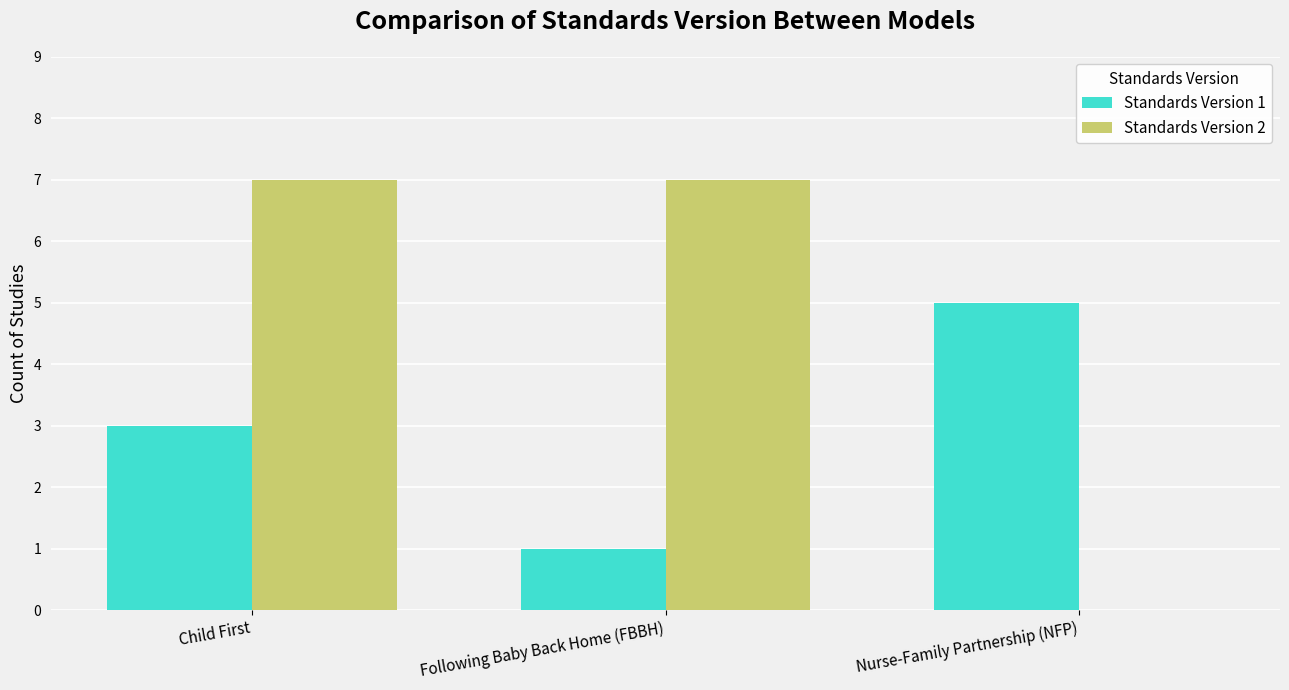

How many values in Standards Version 2 are above zero?

2